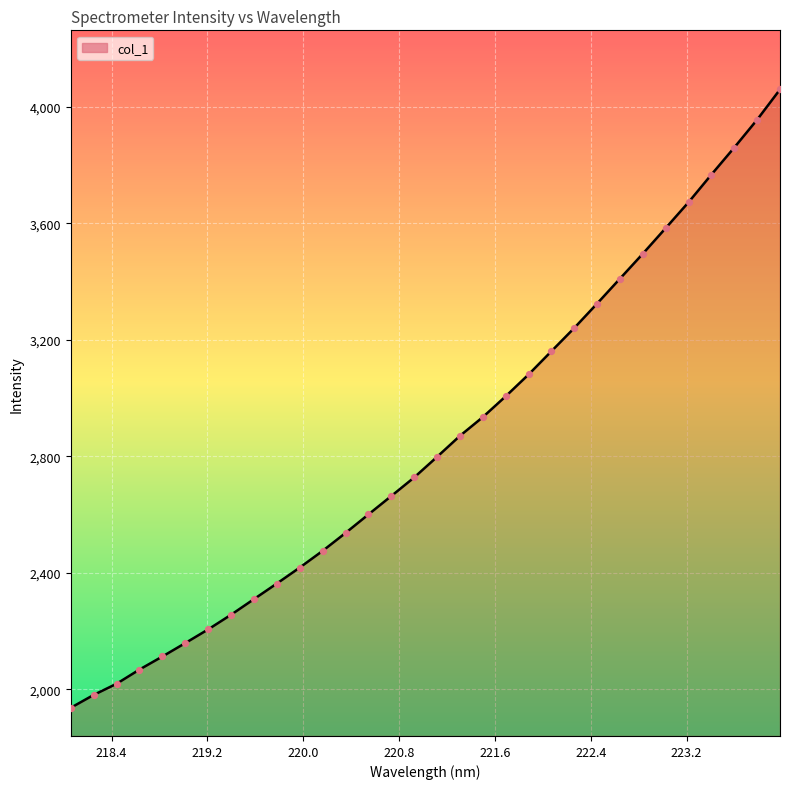

What is the smallest value displayed?

1937.0